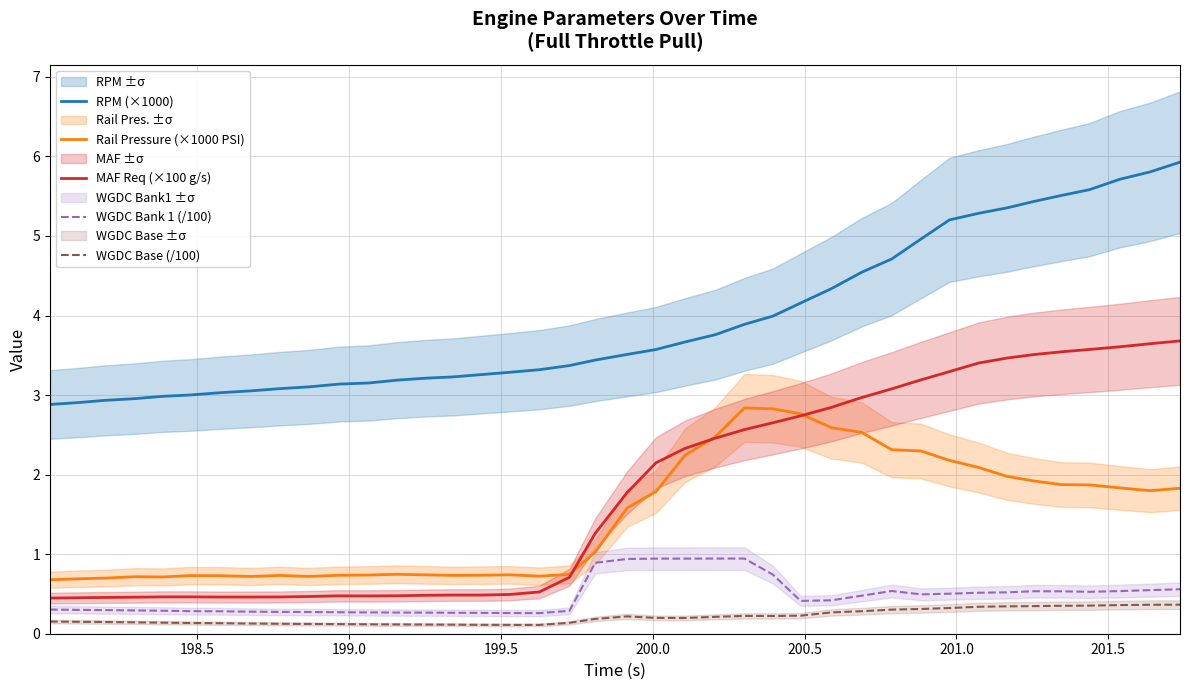

What is the lowest value of the MAF Req (×100 g/s) series?

0.4